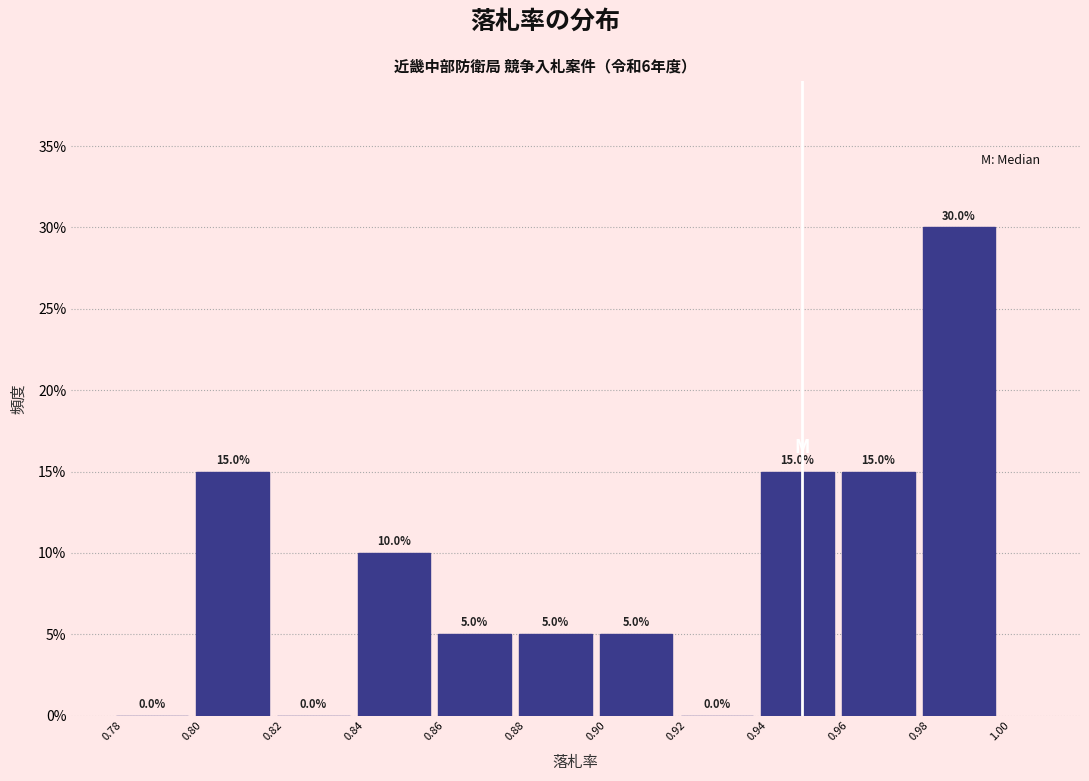

Reading left to right, transcribe this chart: for each bar, give the range it covers on the x-axis and its height.

0.78 to 0.80: 0.0
0.80 to 0.82: 15.0
0.82 to 0.84: 0.0
0.84 to 0.86: 10.0
0.86 to 0.88: 5.0
0.88 to 0.90: 5.0
0.90 to 0.92: 5.0
0.92 to 0.94: 0.0
0.94 to 0.96: 15.0
0.96 to 0.98: 15.0
0.98 to 1.00: 30.0